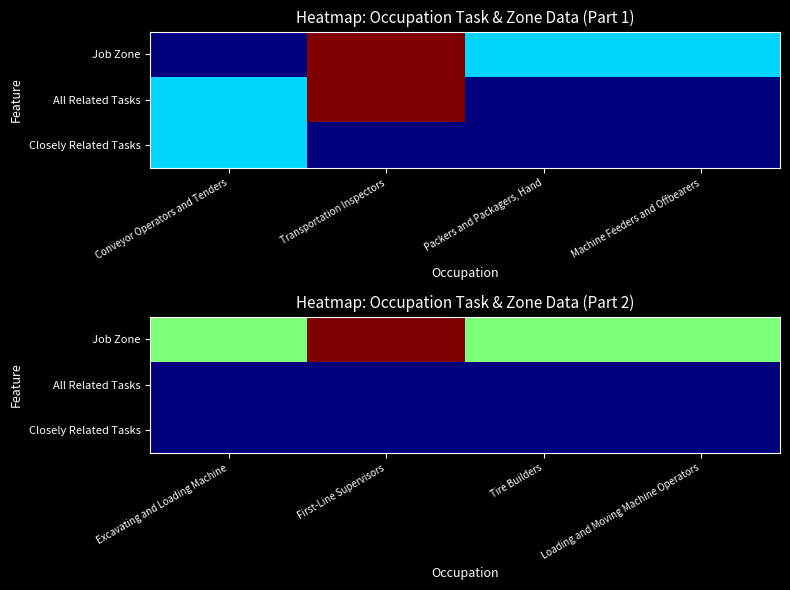

Rank the series at Excavating and Loading Machine from highest to lowest value.

Job Zone, Closely Related Tasks, All Related Tasks